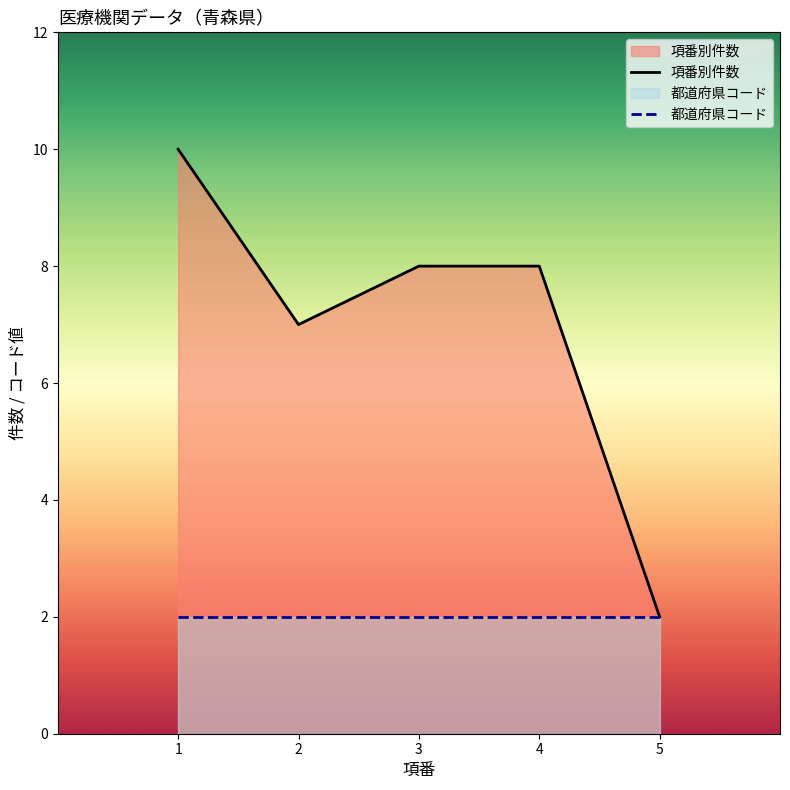

Rank the series by their maximum value, from lowest to highest.

都道府県コード, 項番別件数